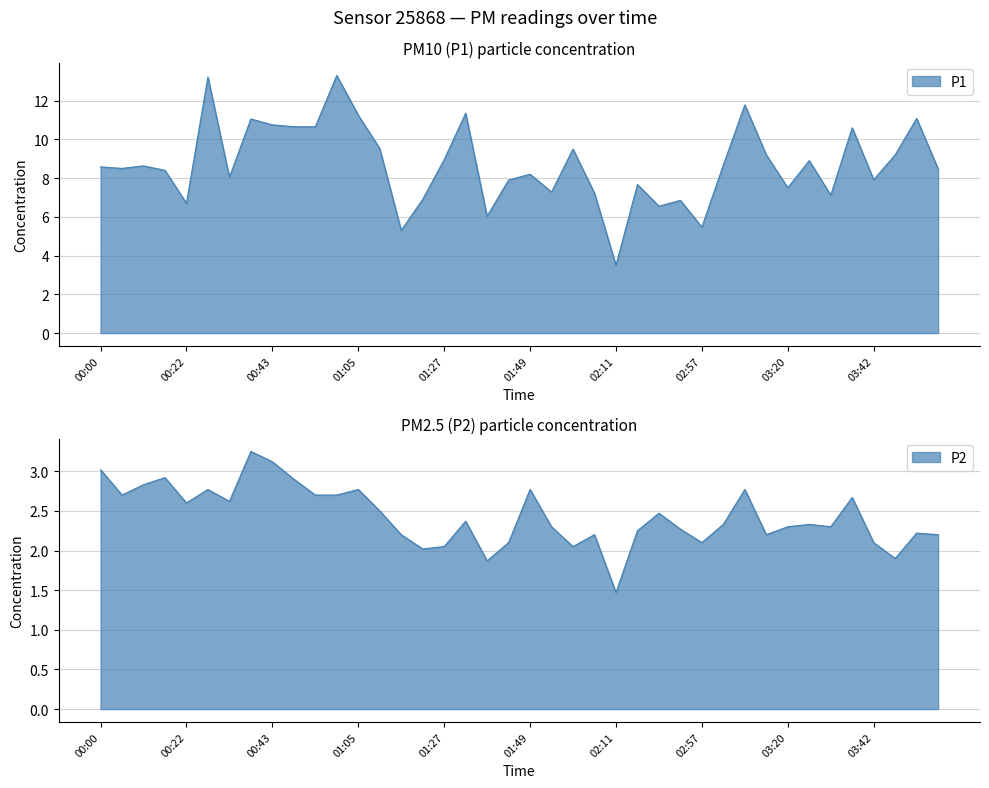

What value does the P2 series have at 03:25?

2.3